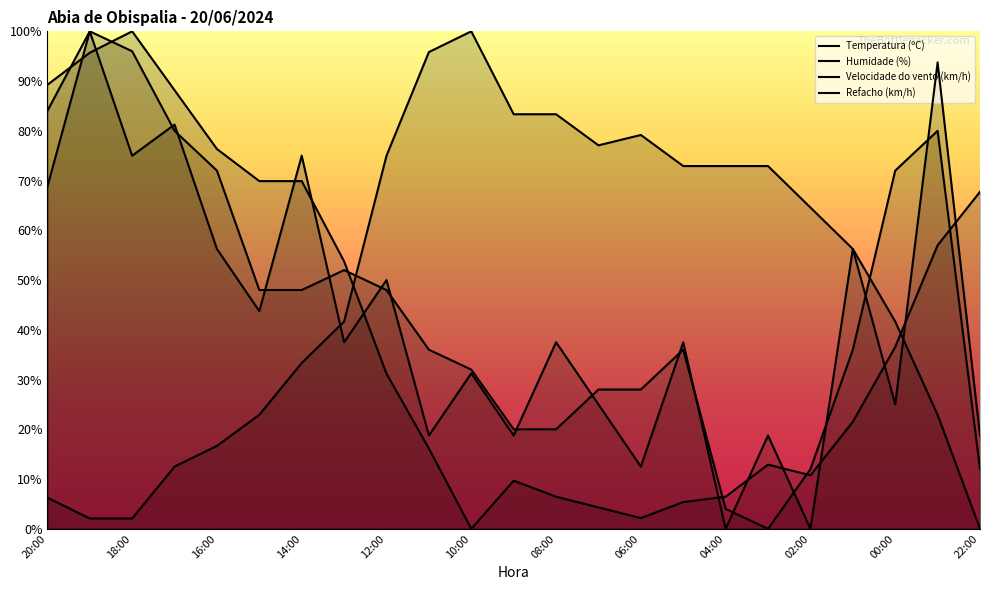

Does the chart display data point markers on the line(s)?

No